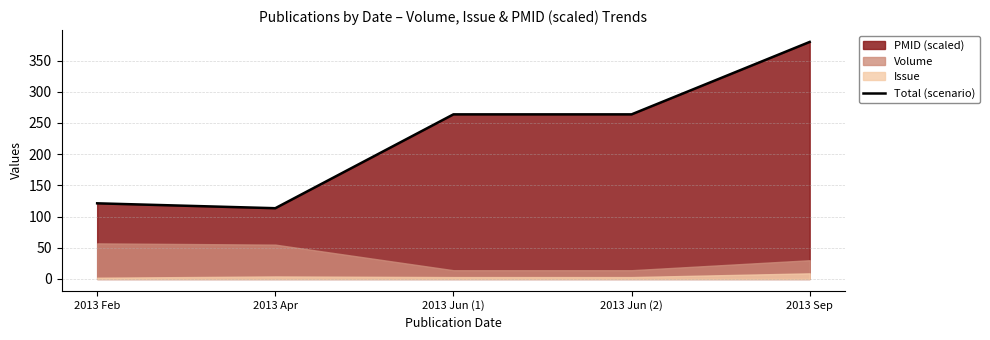

True or false: the data has more than 0 interior local peaks.

False